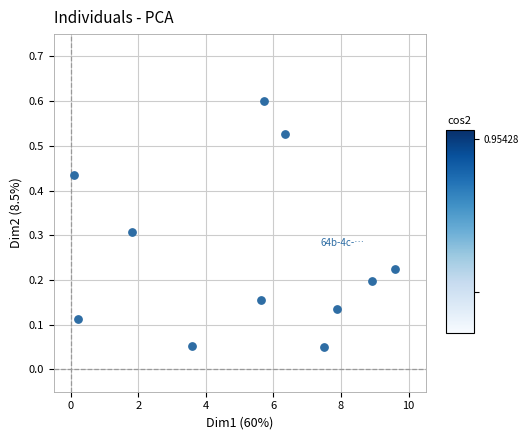

What is the range of X values (max minus min)?

9.5